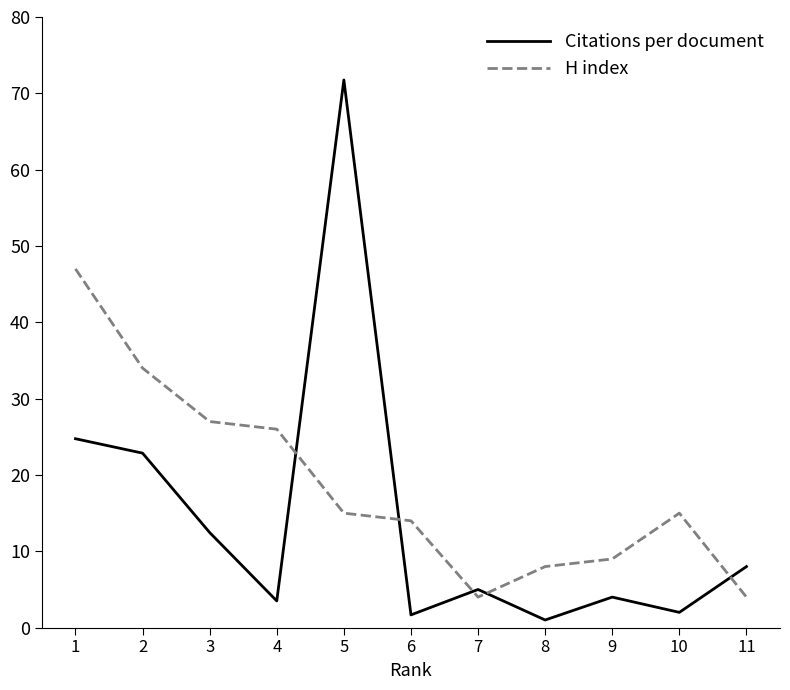

What are all the series names shown in the legend?

Citations per document, H index